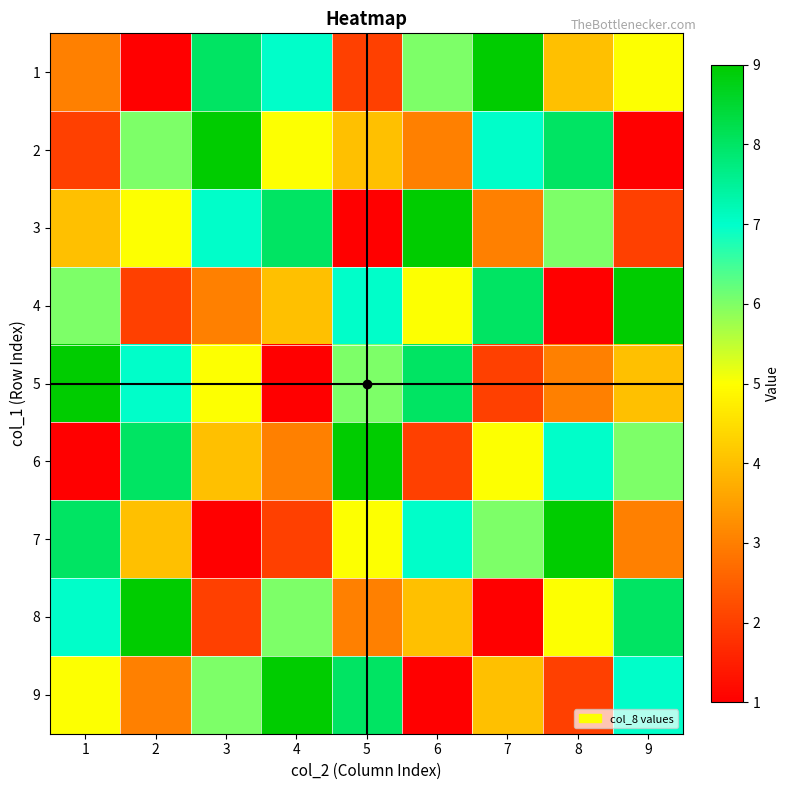

At how many categories does at least one series exceed 4?

9